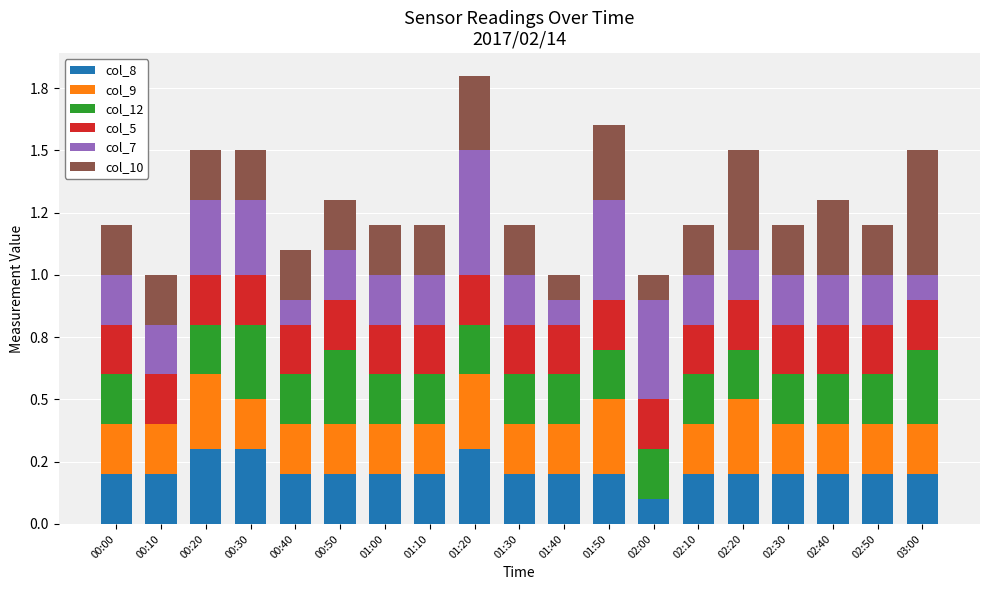

What is the average value of the col_10 series?

0.2